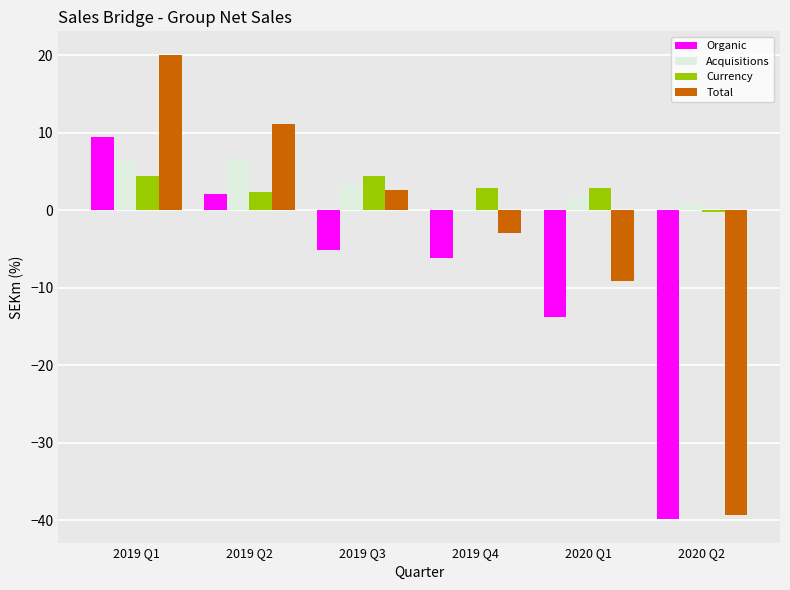

What is the difference between the second highest and minimum values in the Currency series?

4.7